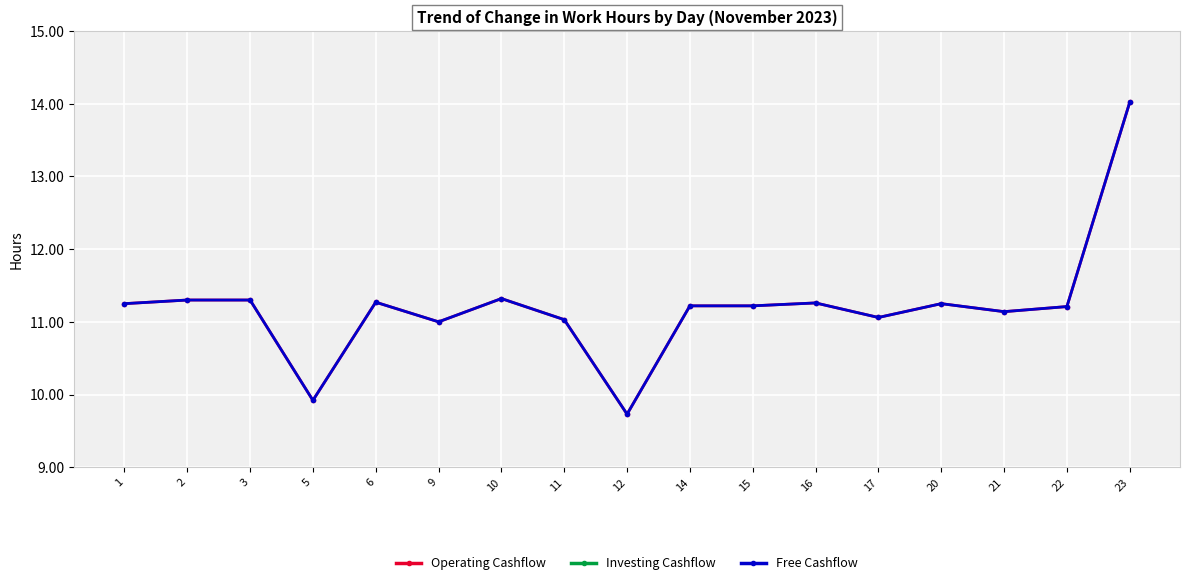

Where is Operating Cashflow nearest to the value 11?

9